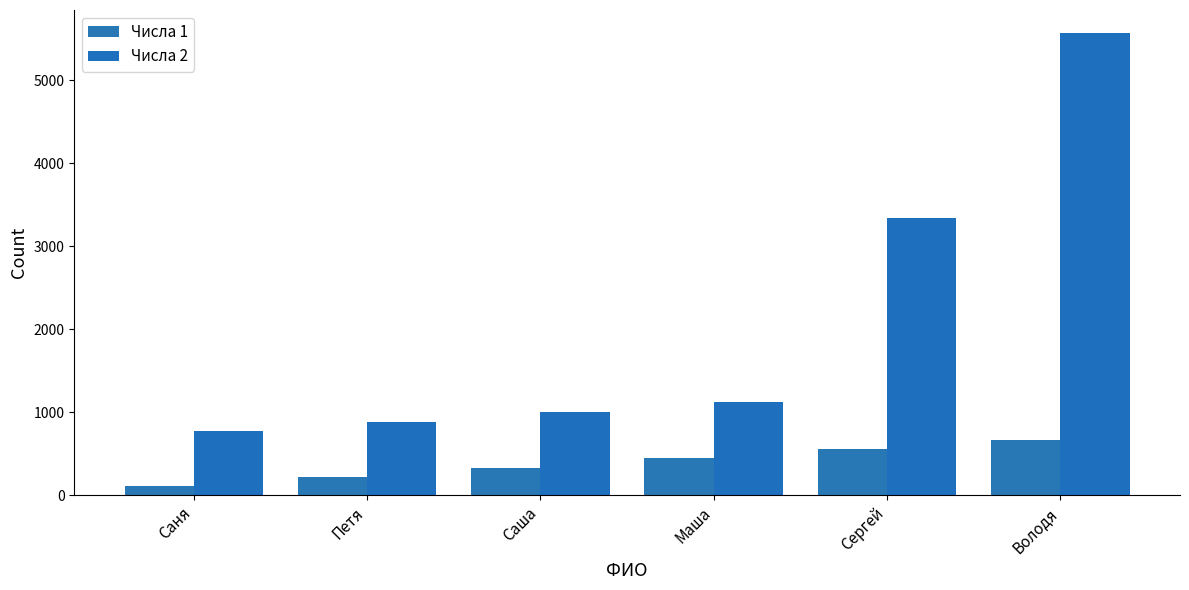

What is the difference between the second highest and second lowest values in the Числа 1 series?

333